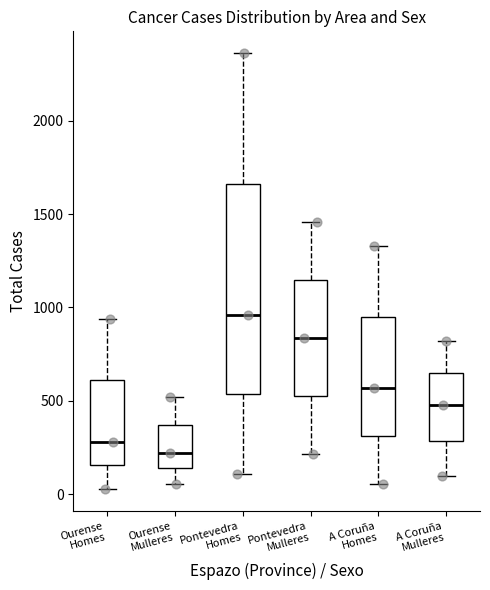

Which box's median line is the highest?

Pontevedra Homes